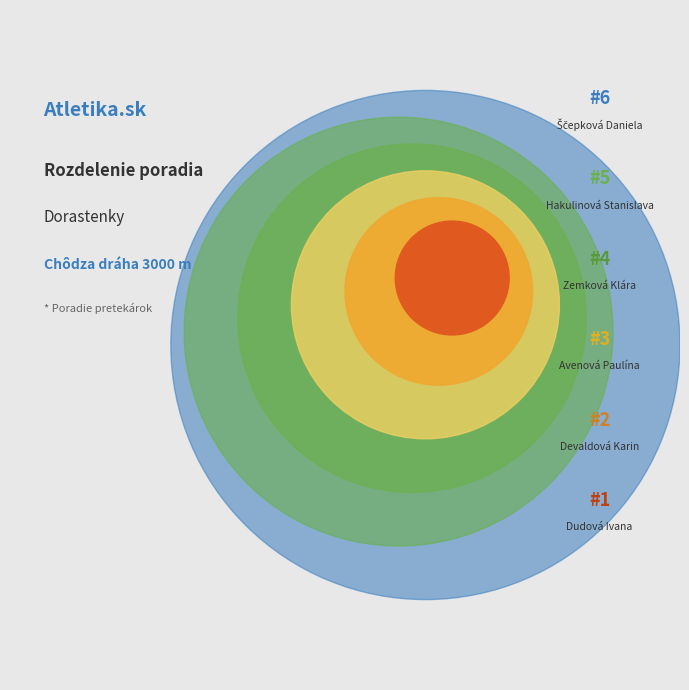

Approximately how many times larger is the value at Dudová Ivana compared to Avenová Paulína?

0.3